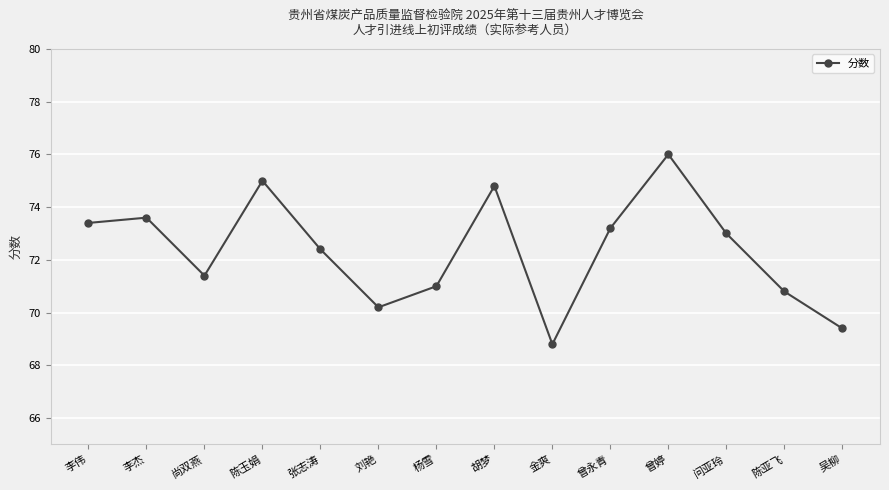

What is the sum of all values?

1013.0